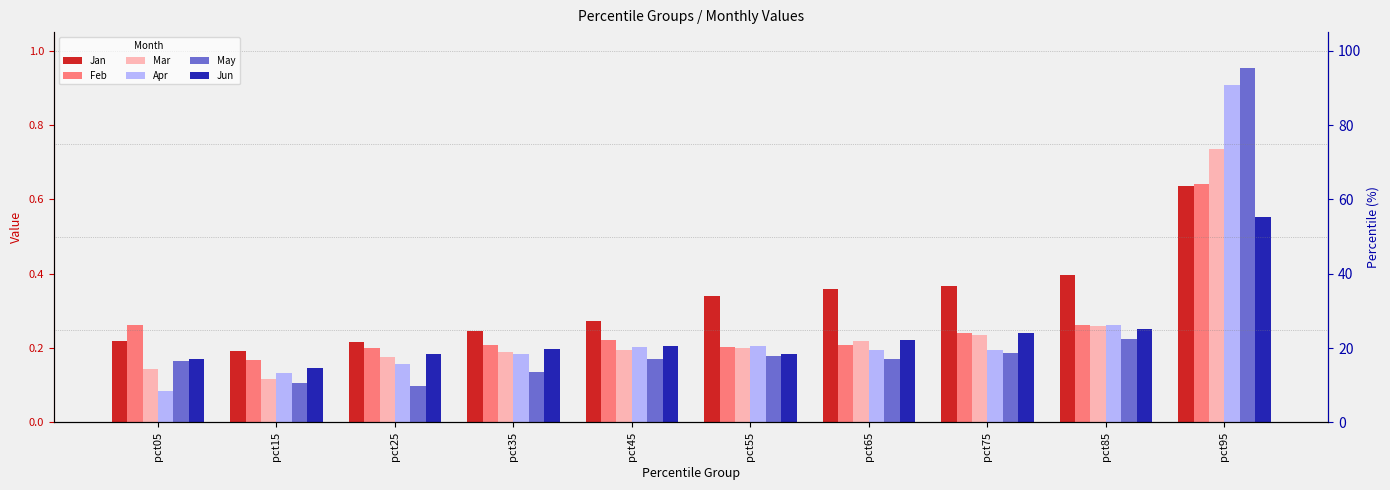

What is the sum of the Apr values at pct35 and pct65?

0.4